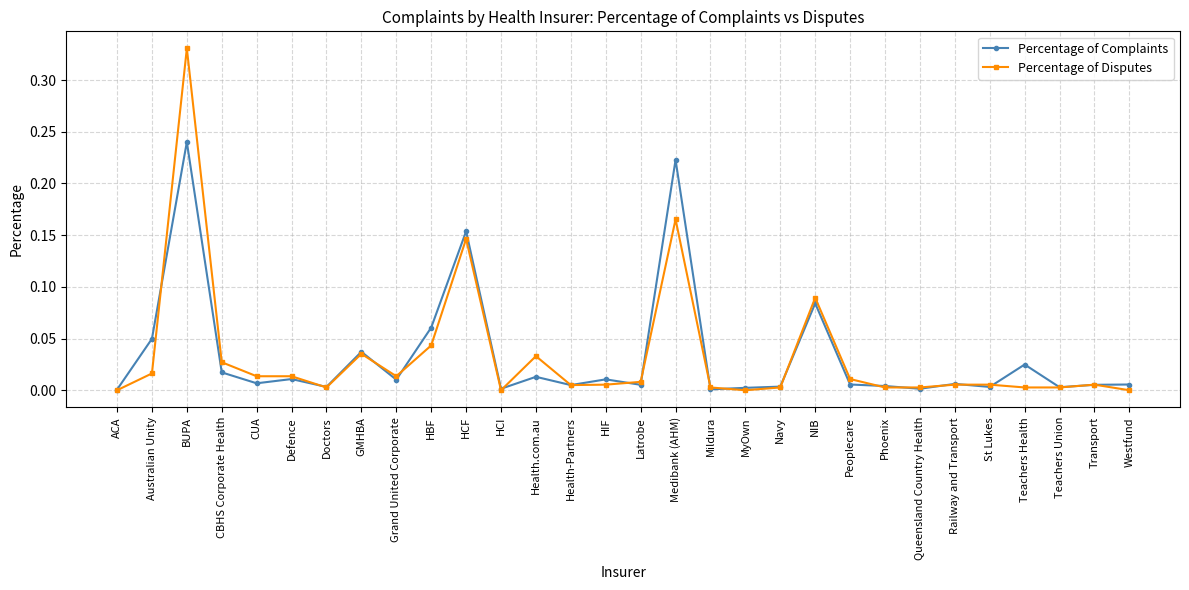

At which category does Percentage of Disputes reach its first local peak?

BUPA